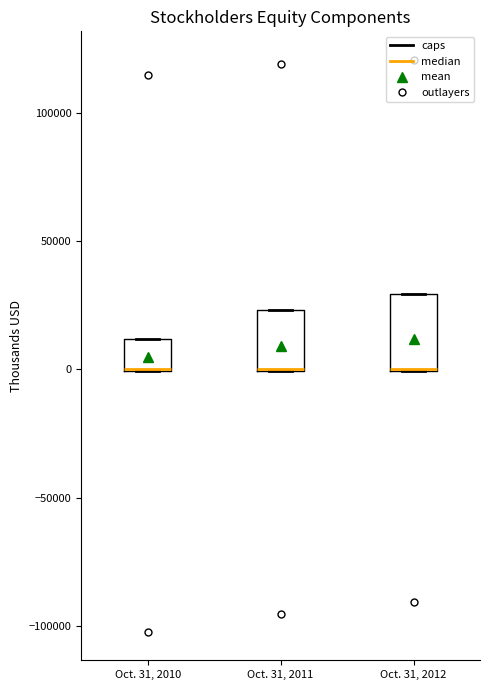

Reading left to right, read every box against the y-axis: the position of its median line, the range the box covers, and the ends of its whiskers. The values are not printed on the chart, so give them approximately, as read against the axis.

Oct. 31, 2010: median 0 (drawn on the box's lower edge), box 0 to 10000, whiskers 0 to 10000
Oct. 31, 2011: median 0 (drawn on the box's lower edge), box 0 to 25000, whiskers 0 to 25000
Oct. 31, 2012: median 0 (drawn on the box's lower edge), box 0 to 30000, whiskers 0 to 30000